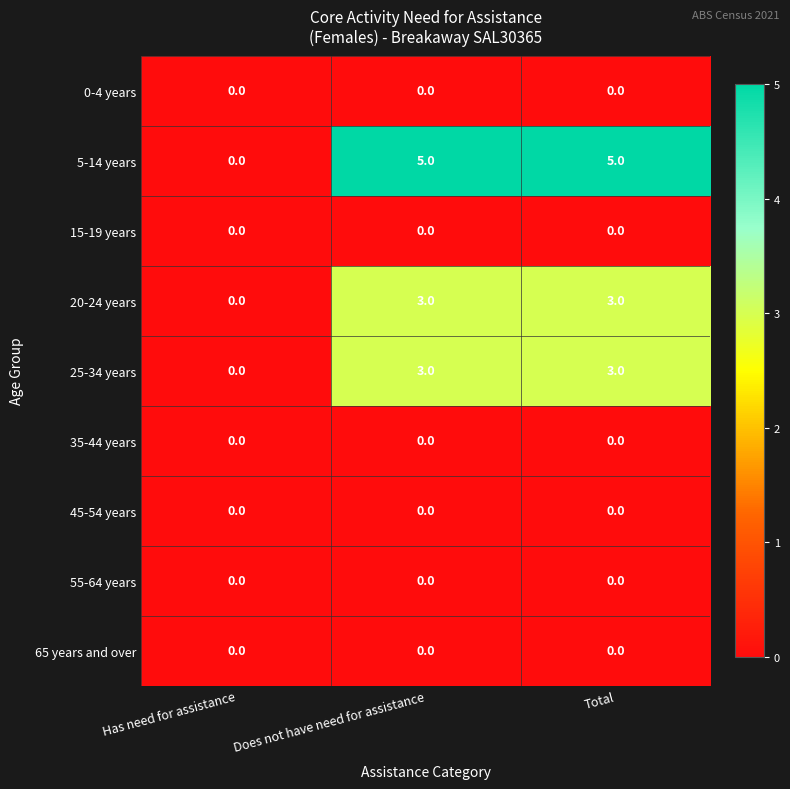

Which series has the largest total across all categories?

5-14 years